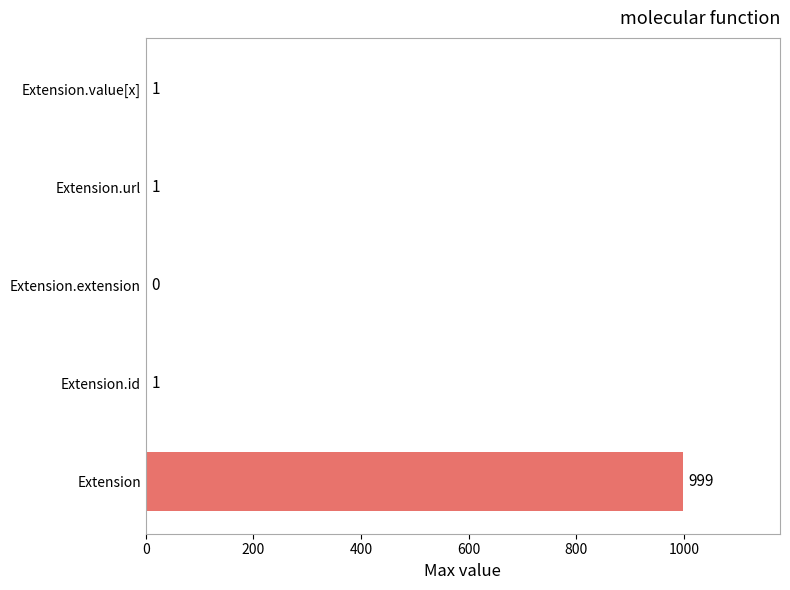

What is the sum of all values?

1002